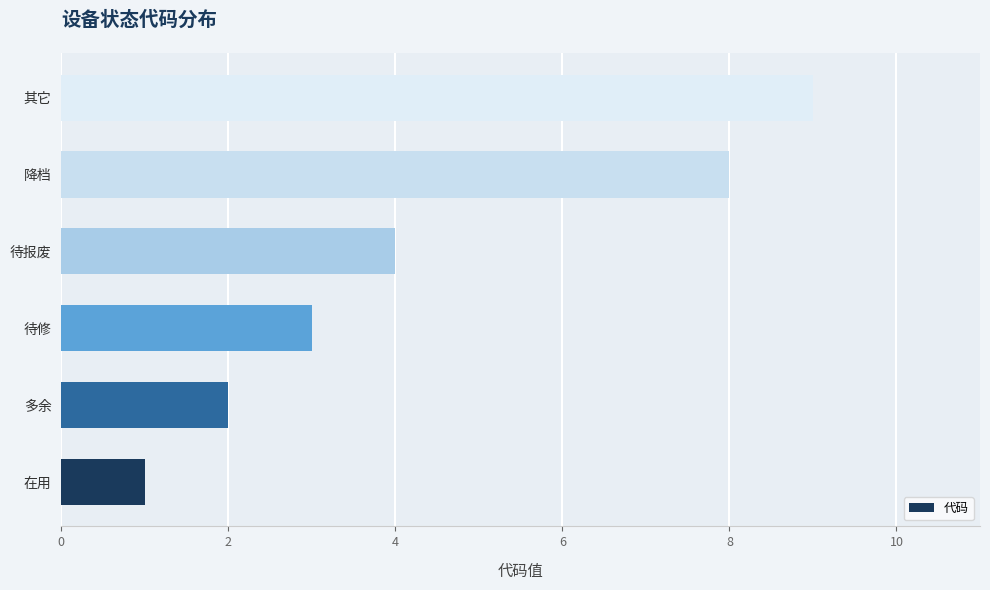

Reading bottom to top, list all the values displayed in this chart.

1	2	3	4	8	9